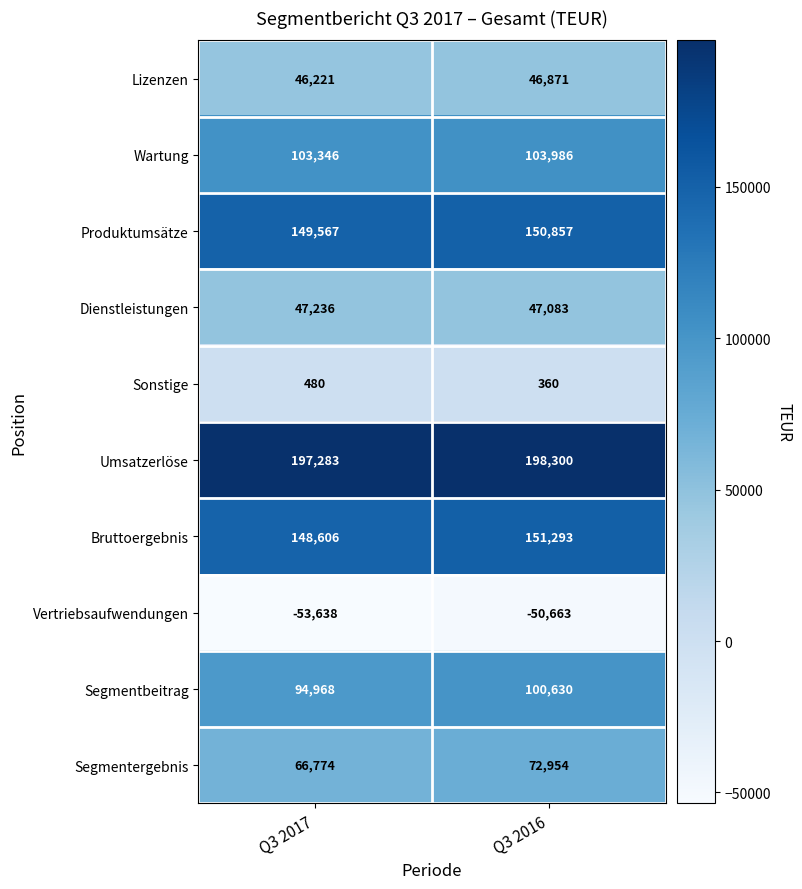

Reading left to right, transcribe all the data shown in this chart.

Lizenzen: Q3 2017=46221	Q3 2016=46871
Wartung: Q3 2017=103346	Q3 2016=103986
Produktumsätze: Q3 2017=149567	Q3 2016=150857
Dienstleistungen: Q3 2017=47236	Q3 2016=47083
Sonstige: Q3 2017=480	Q3 2016=360
Umsatzerlöse: Q3 2017=197283	Q3 2016=198300
Bruttoergebnis: Q3 2017=148606	Q3 2016=151293
Vertriebsaufwendungen: Q3 2017=-53638	Q3 2016=-50663
Segmentbeitrag: Q3 2017=94968	Q3 2016=100630
Segmentergebnis: Q3 2017=66774	Q3 2016=72954